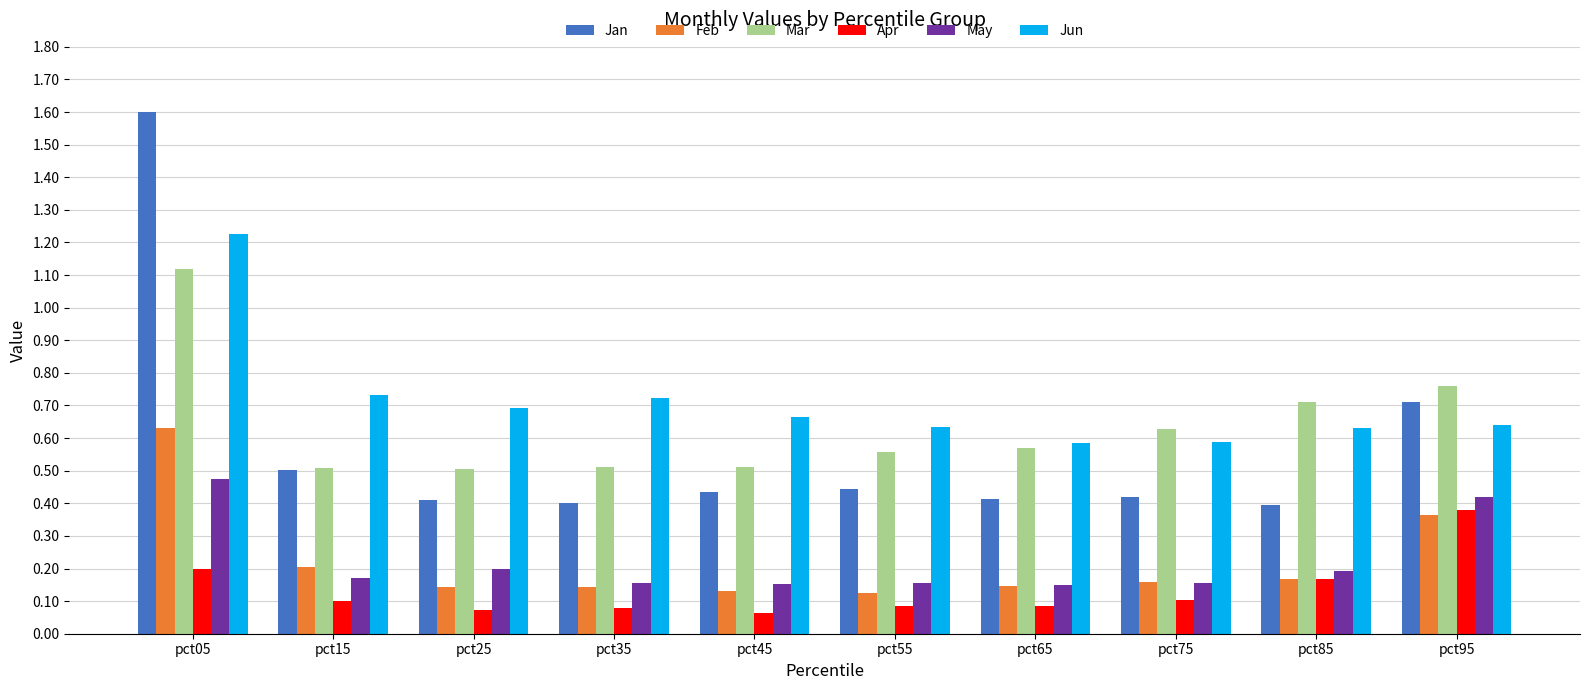

What is the maximum value shown in the chart?

1.6